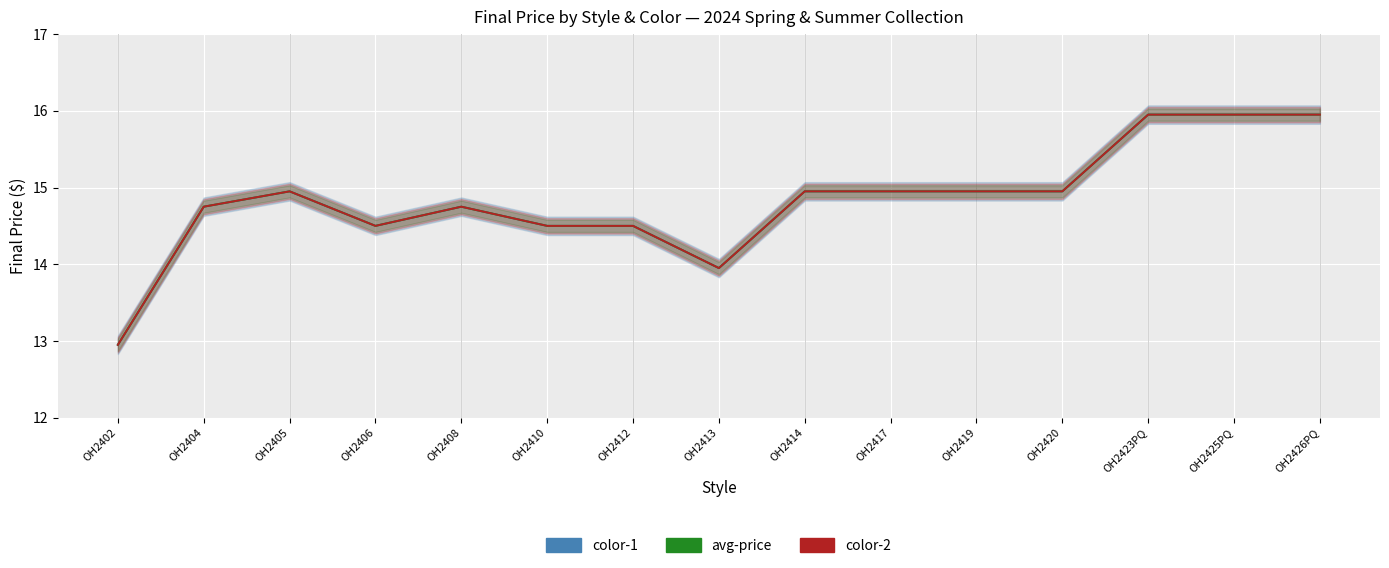

List the series in order of their peak value, lowest first.

color-1, avg-price, color-2